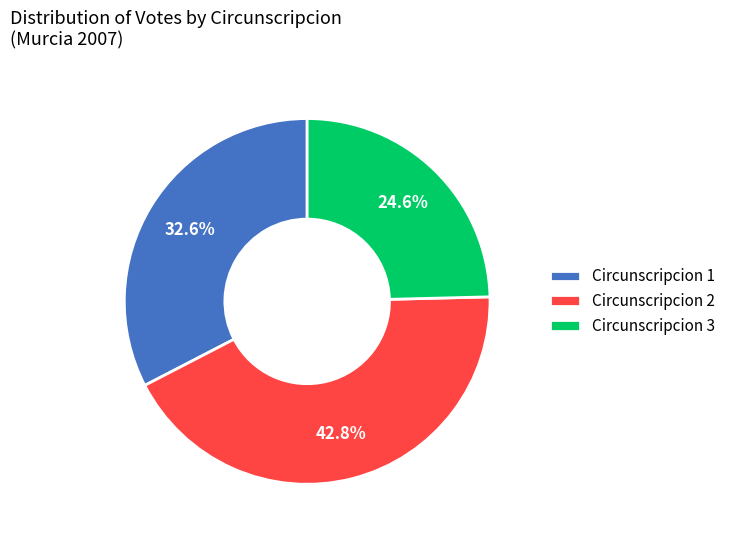

Rank the categories by value from lowest to highest.

Circunscripcion 3, Circunscripcion 1, Circunscripcion 2